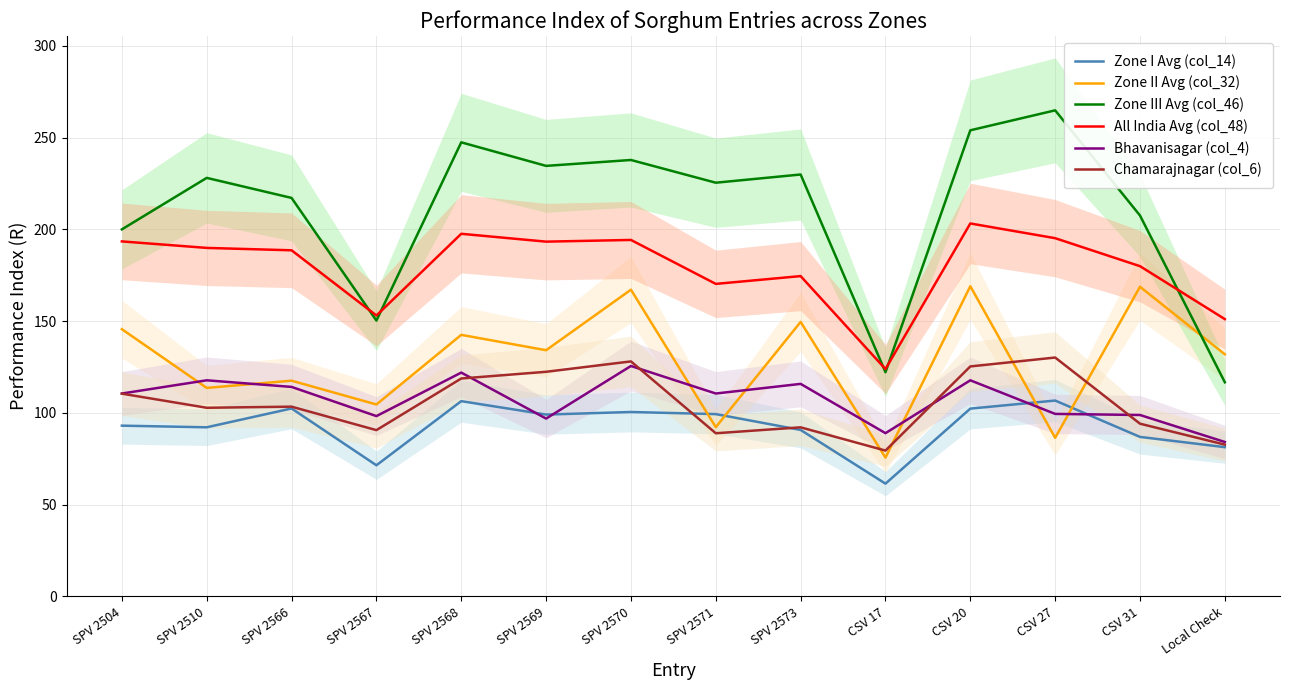

True or false: Zone II Avg (col_32) has a value of 139.7 at SPV 2567.

False